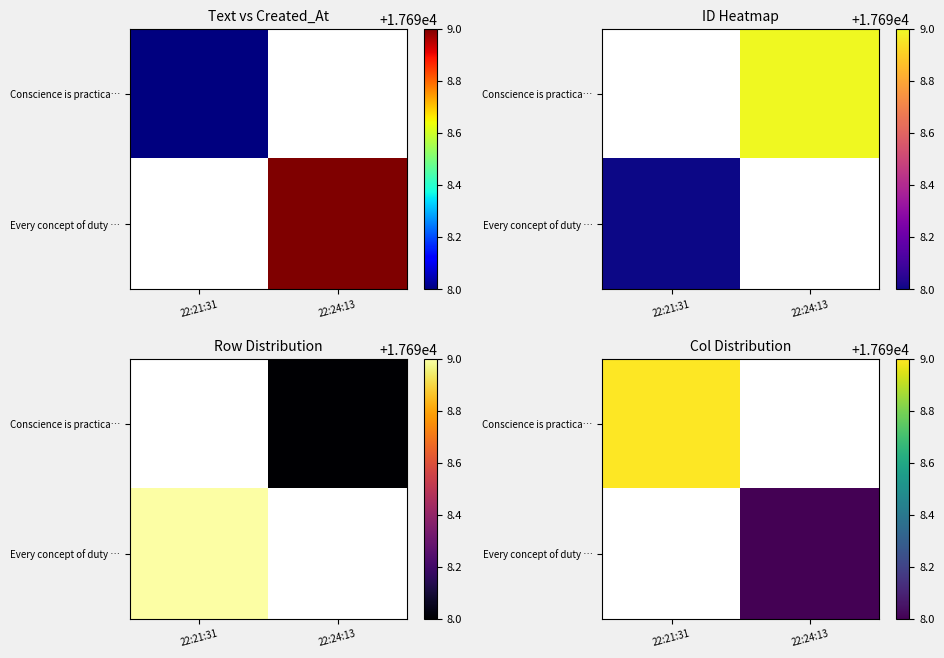

What is the maximum value shown in the chart?

17699.0